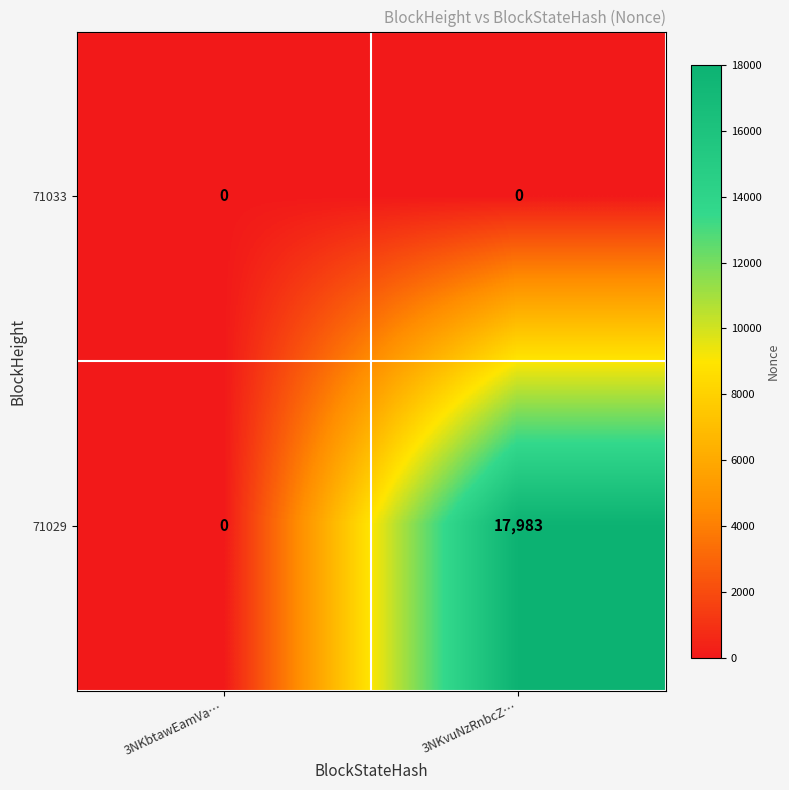

List the series in order of their overall mean, highest first.

71029, 71033